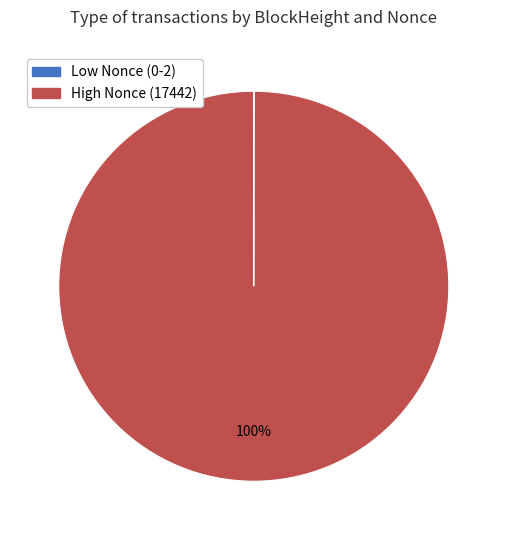

To the nearest percent, what is the average slice percentage?

50%